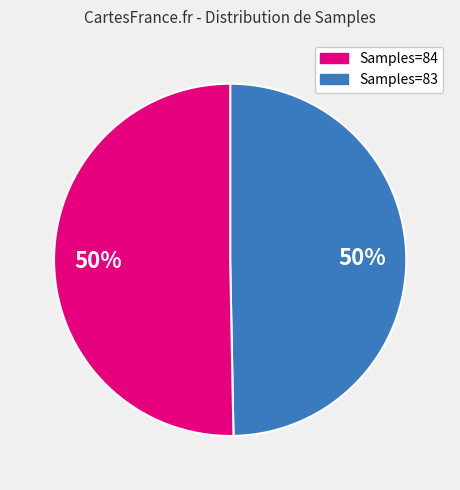

To the nearest percent, what is the average slice percentage?

50%